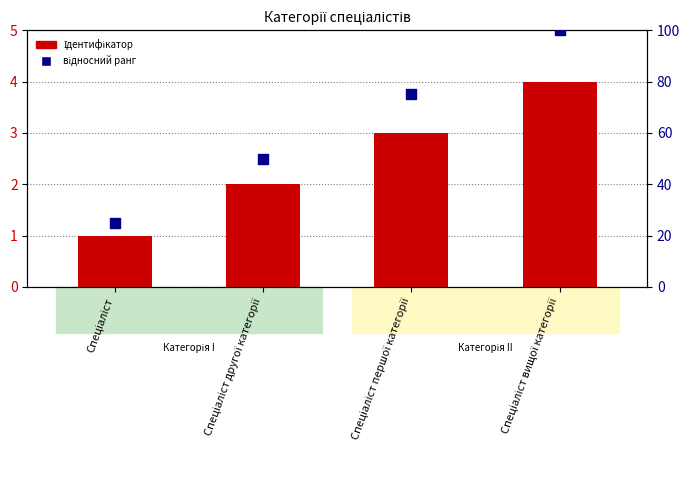

Which series reaches the minimum Y coordinate?

Ідентифікатор